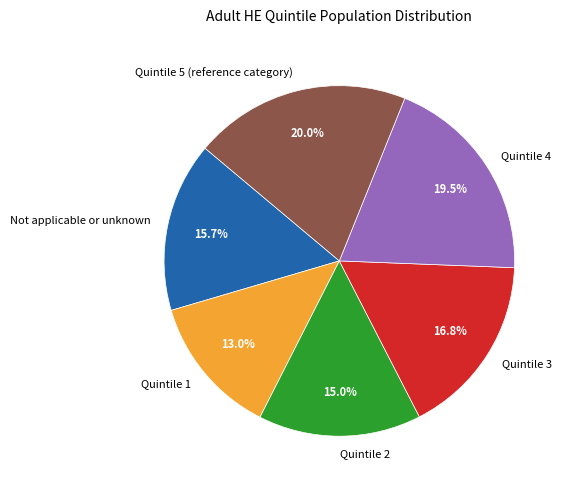

True or false: Quintile 4 accounts for 29% of the total.

False